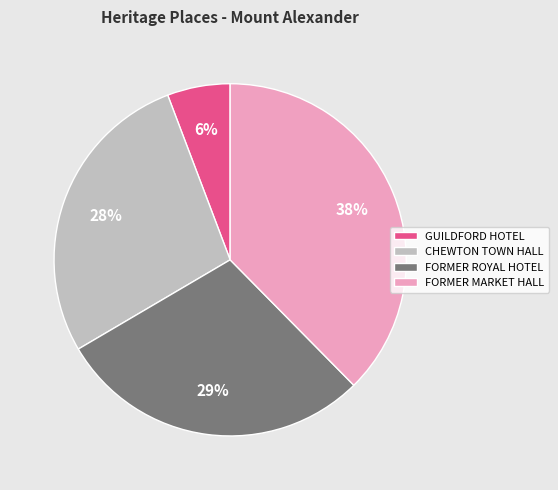

Count the number of slices in the pie.

4